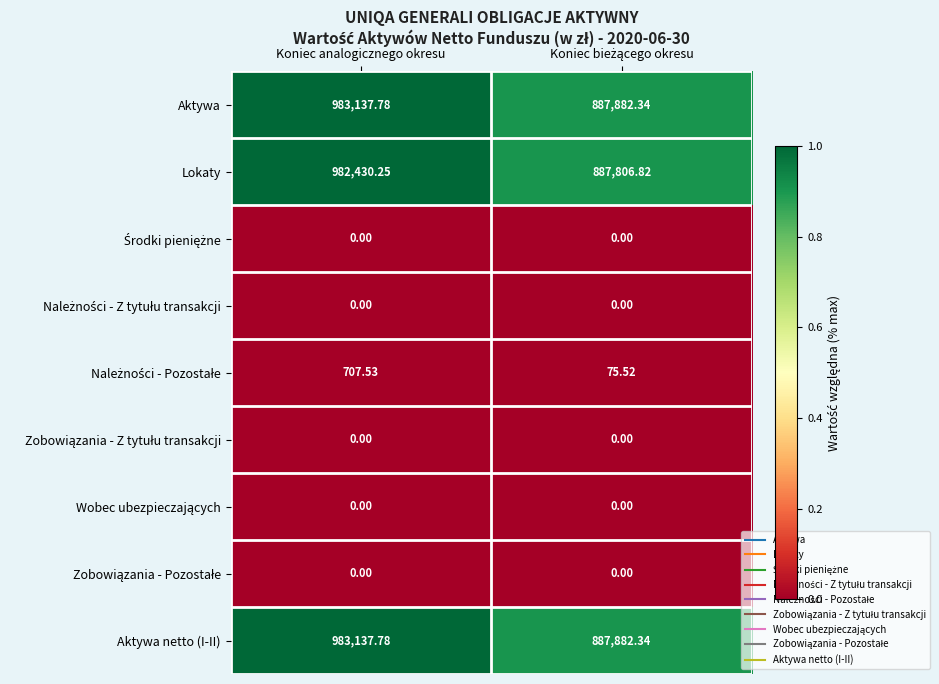

How many categories are shown in the chart?

2